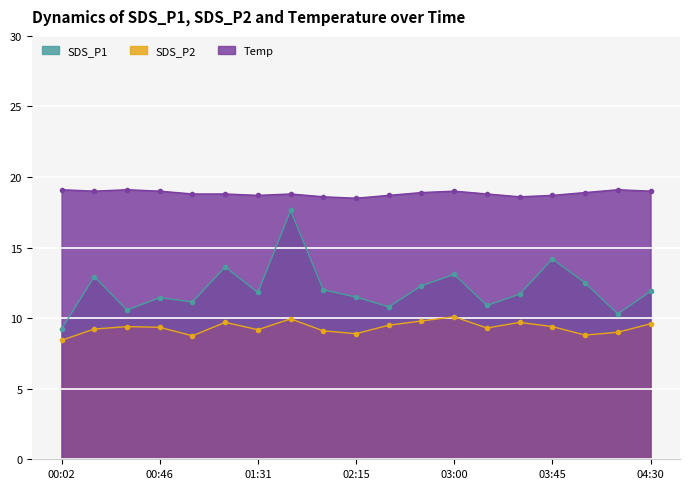

How many interior local valleys does the Temp series have?

4